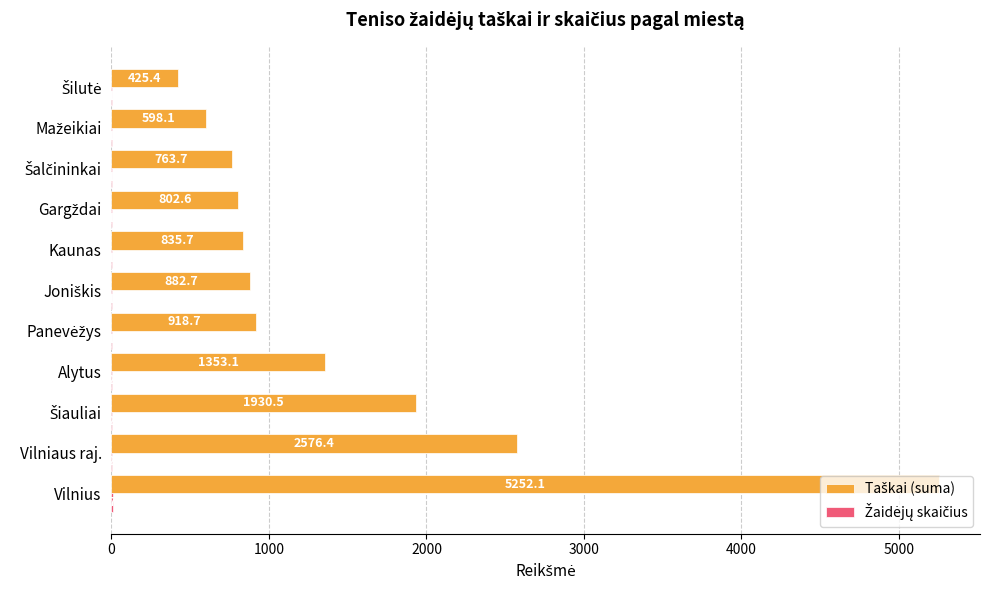

At which category is the sum across all series the highest?

Vilnius